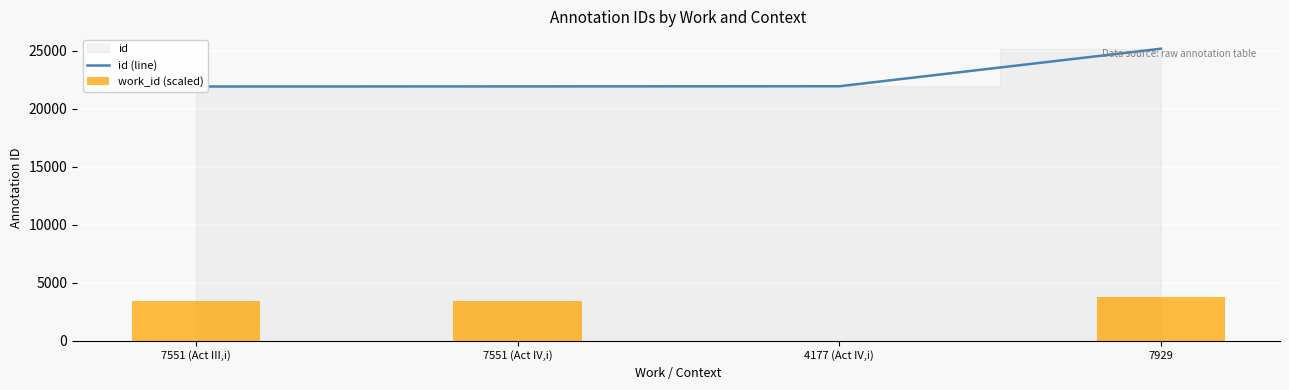

What is the label of the 4th bar from the left?

7929